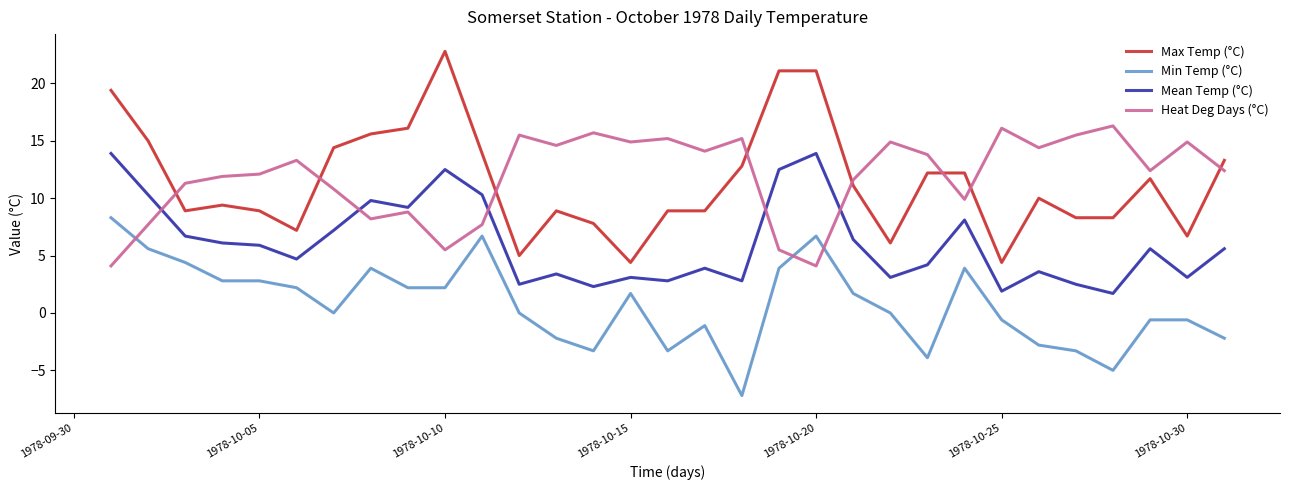

In Mean Temp (°C), how many points are higher than both neighbors (excluding endpoints)?

9